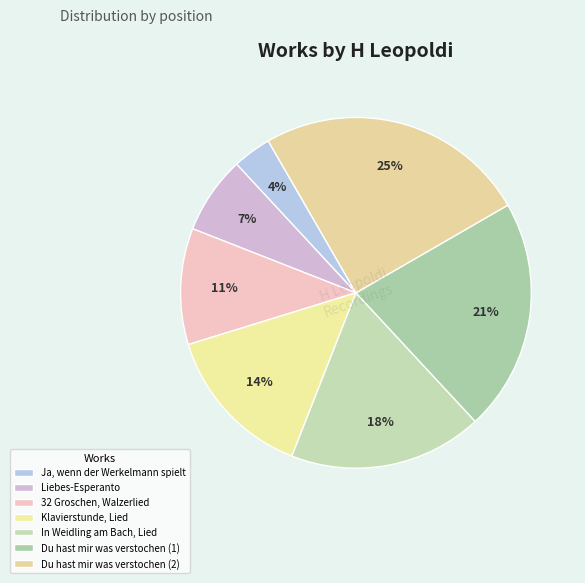

How many slices are in this pie chart?

7